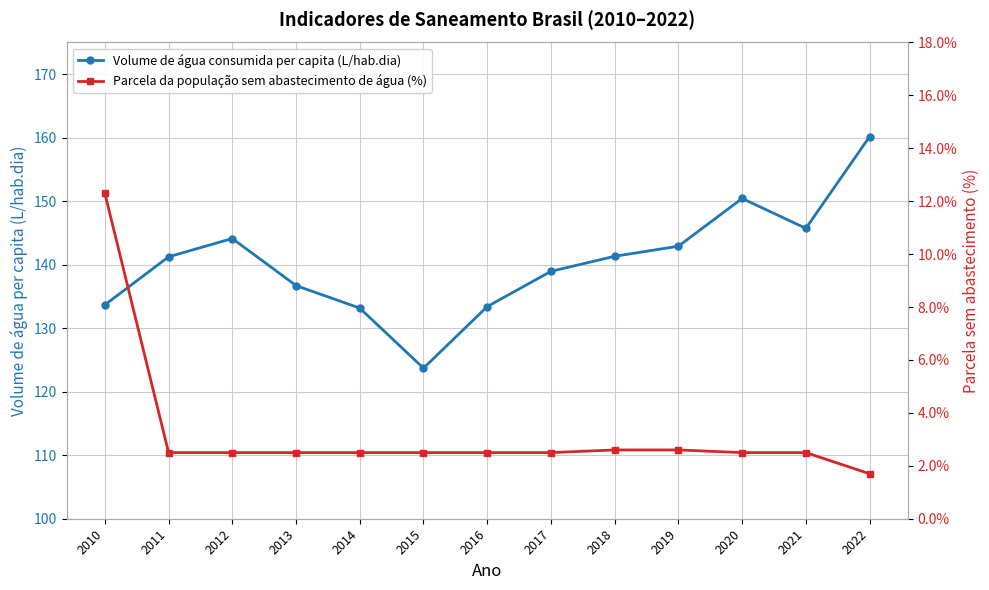

Which category has the lowest value across all series?

2022